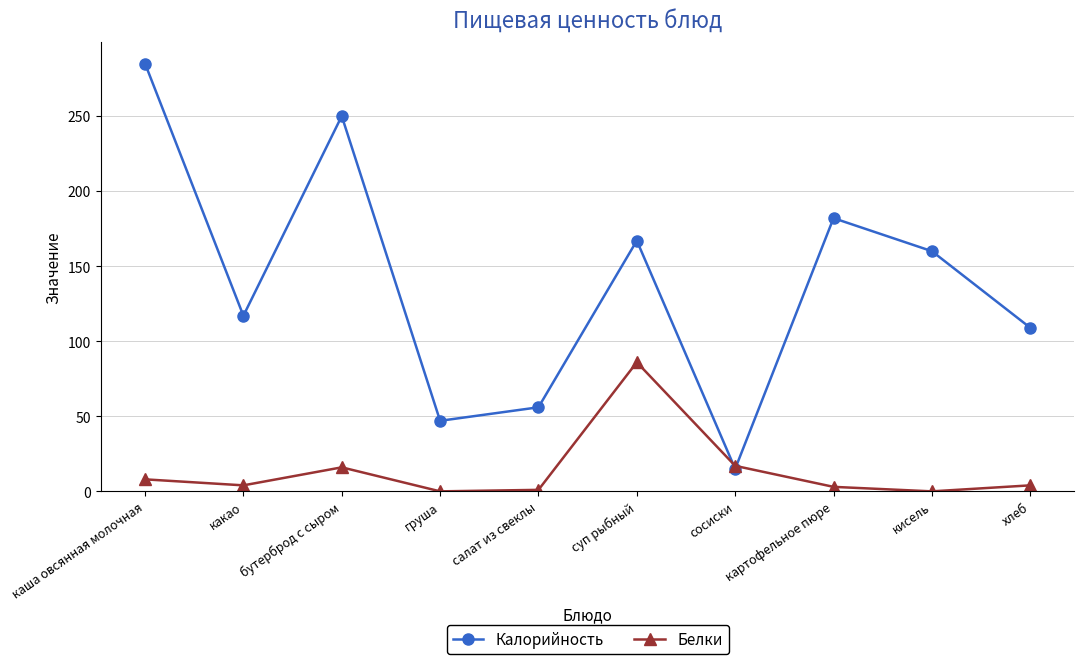

True or false: Калорийность has more than 2 interior local peaks.

True